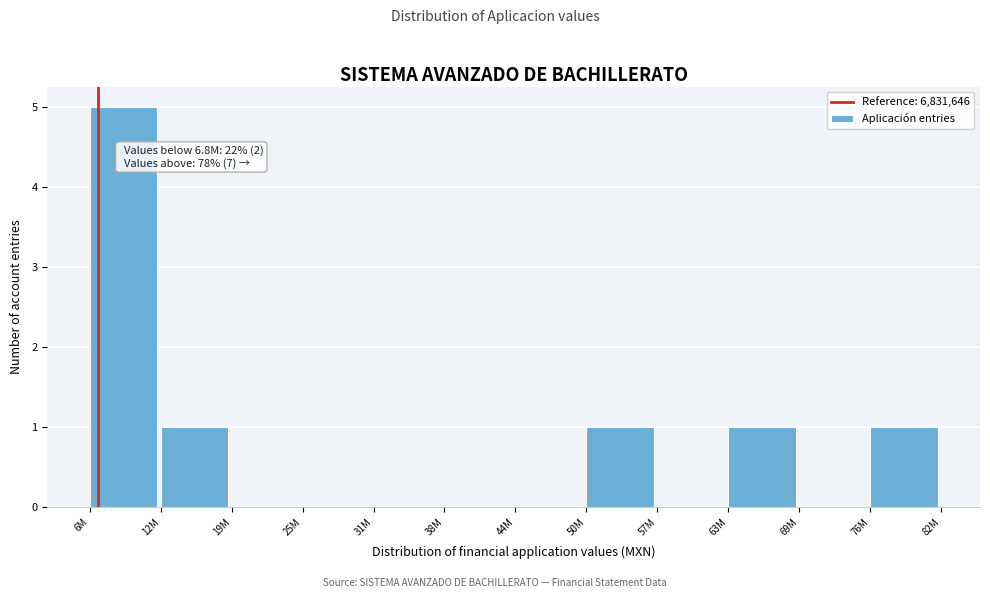

Reading left to right, extract all data points from this chart.

6M=5	12M=1	19M=0	25M=0	31M=0	38M=0	44M=0	50M=1	57M=0	63M=1	69M=0	76M=1